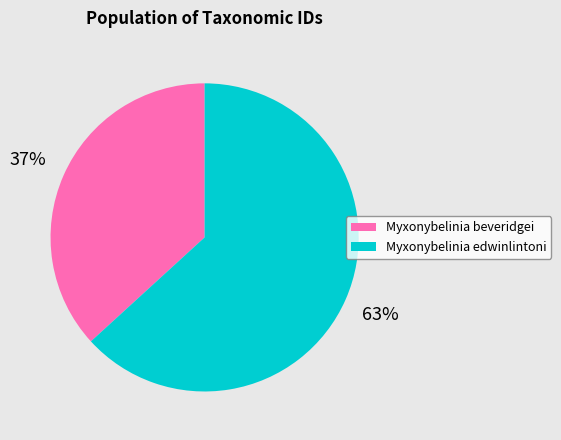

Does Myxonybelinia beveridgei account for over 50% of the chart?

No